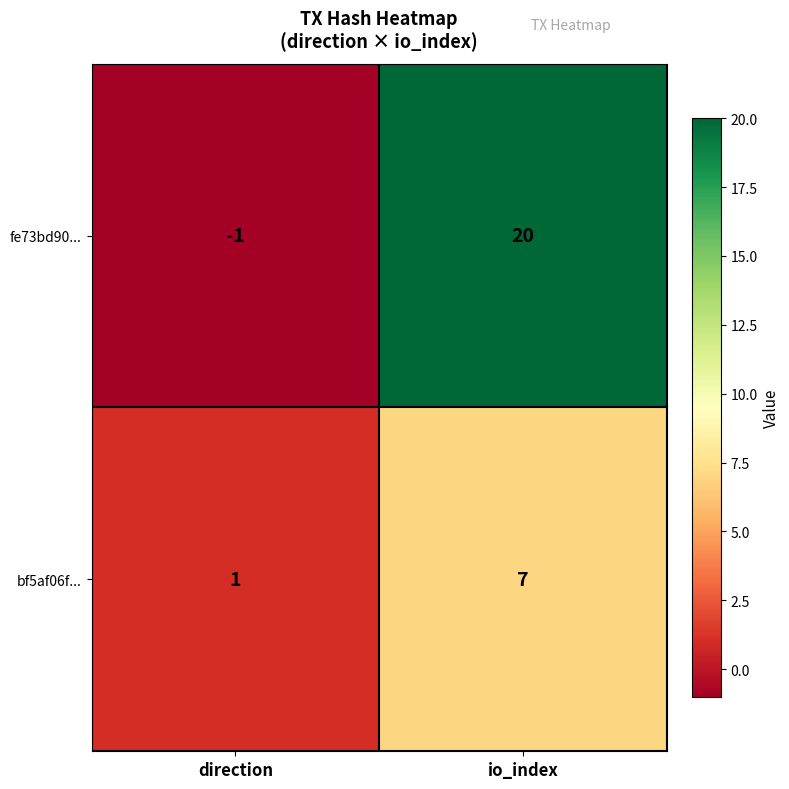

Which series has the widest spread of values?

fe73bd90...